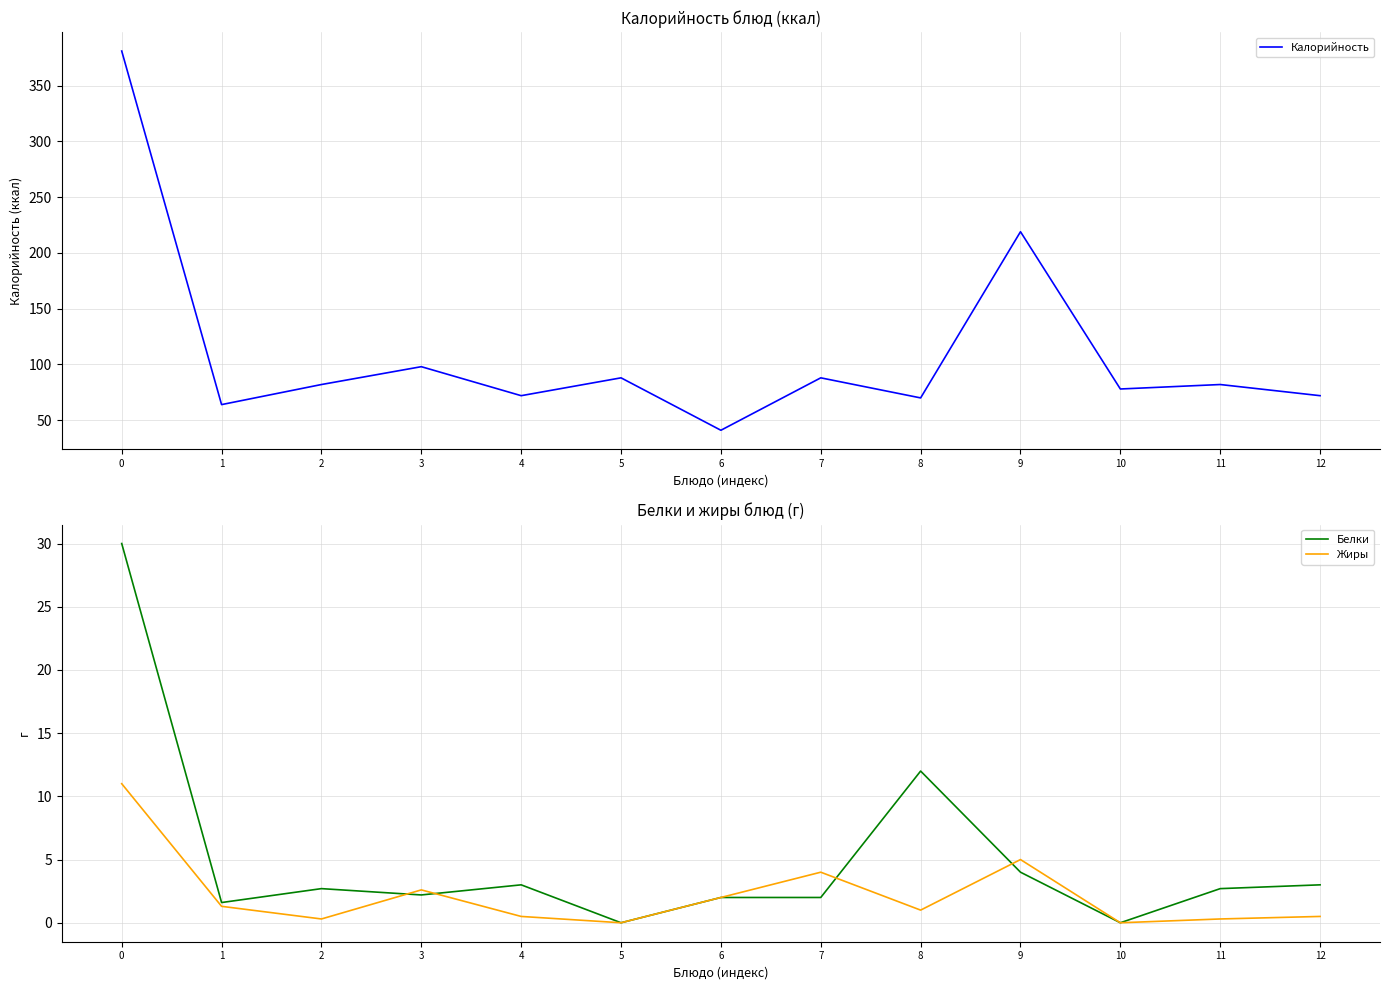

What is the maximum value shown in the chart?

381.0